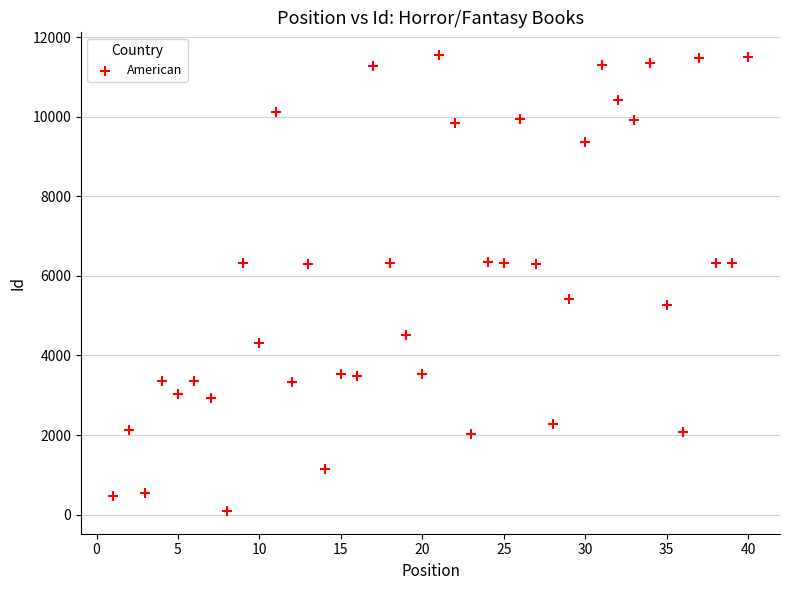

What is the range of X values (max minus min)?

39